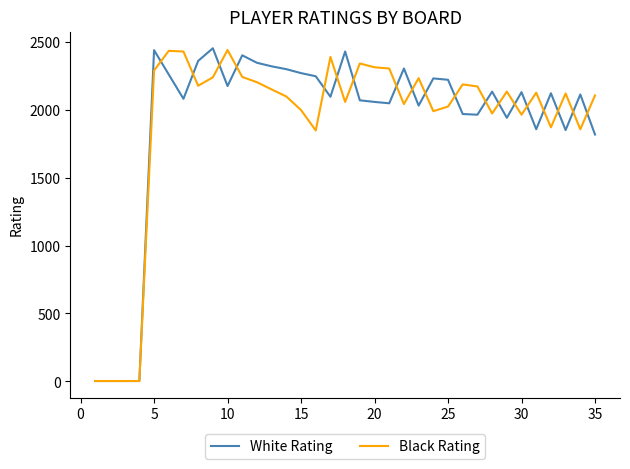

Does the chart have visible grid lines?

No